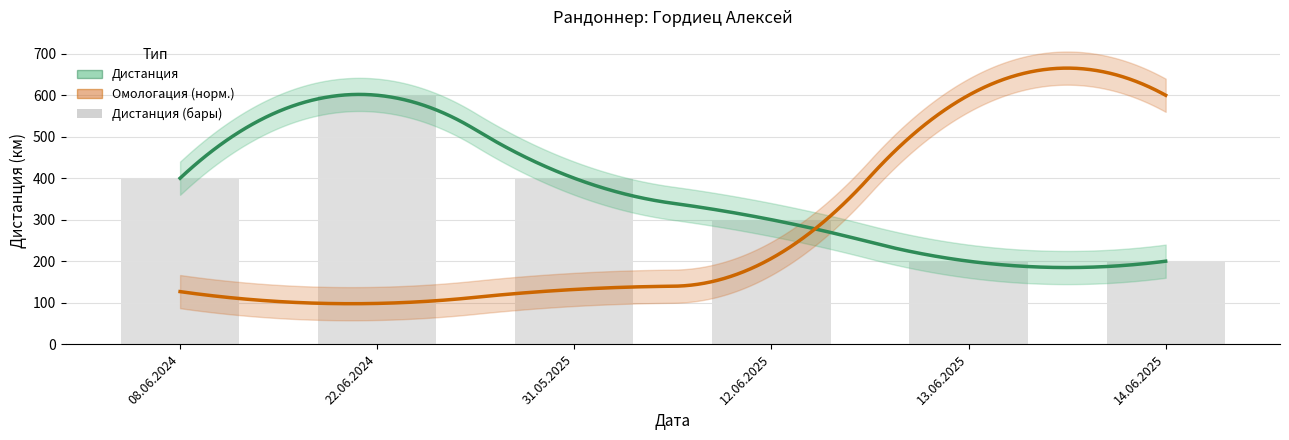

The chart shows a value of 355 at 13.06.2025. True or false?

False